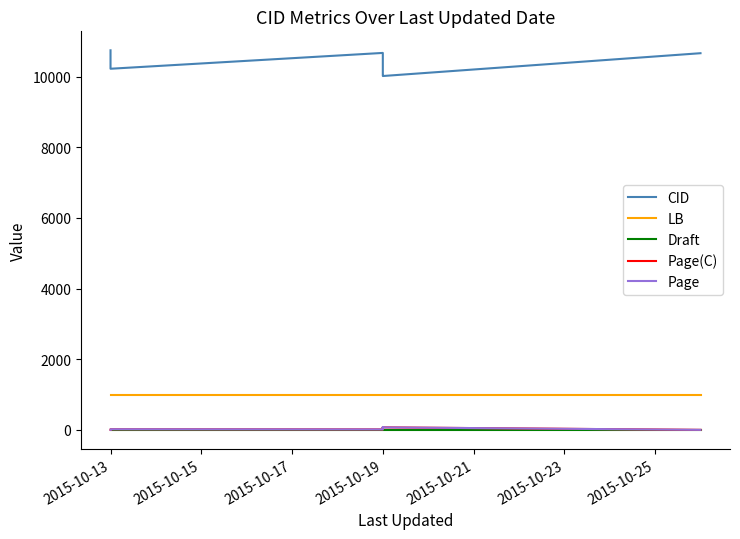

What is the difference between the highest and lowest values at 2015-10-19?

10104